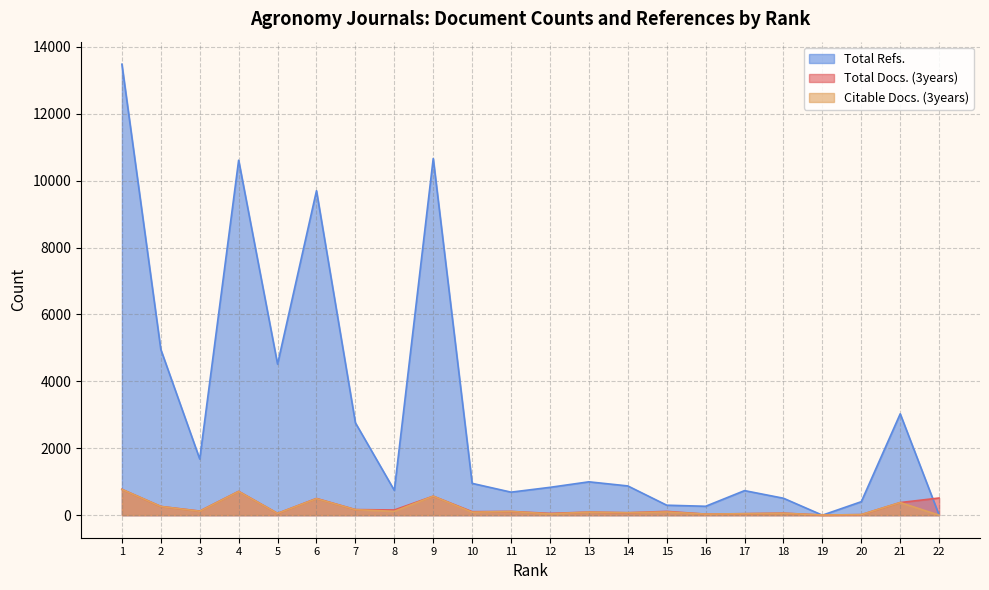

In Citable Docs. (3years), how many points are higher than both neighbors (excluding endpoints)?

8